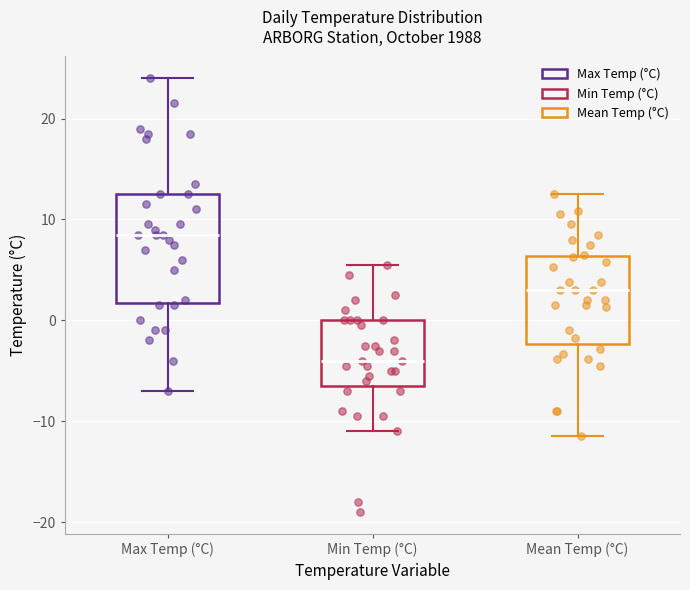

Where does the median line of the box for Max Temp (°C) sit on the y-axis? The values are not printed on the chart, so give them approximately, as read against the axis.

9